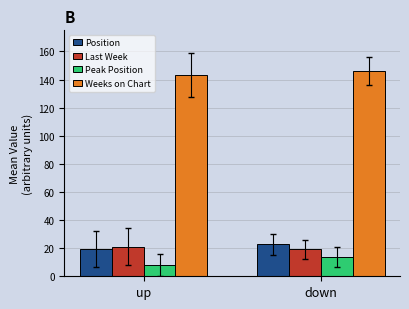

Is it true that Peak Position equals 7.9 at up?

True